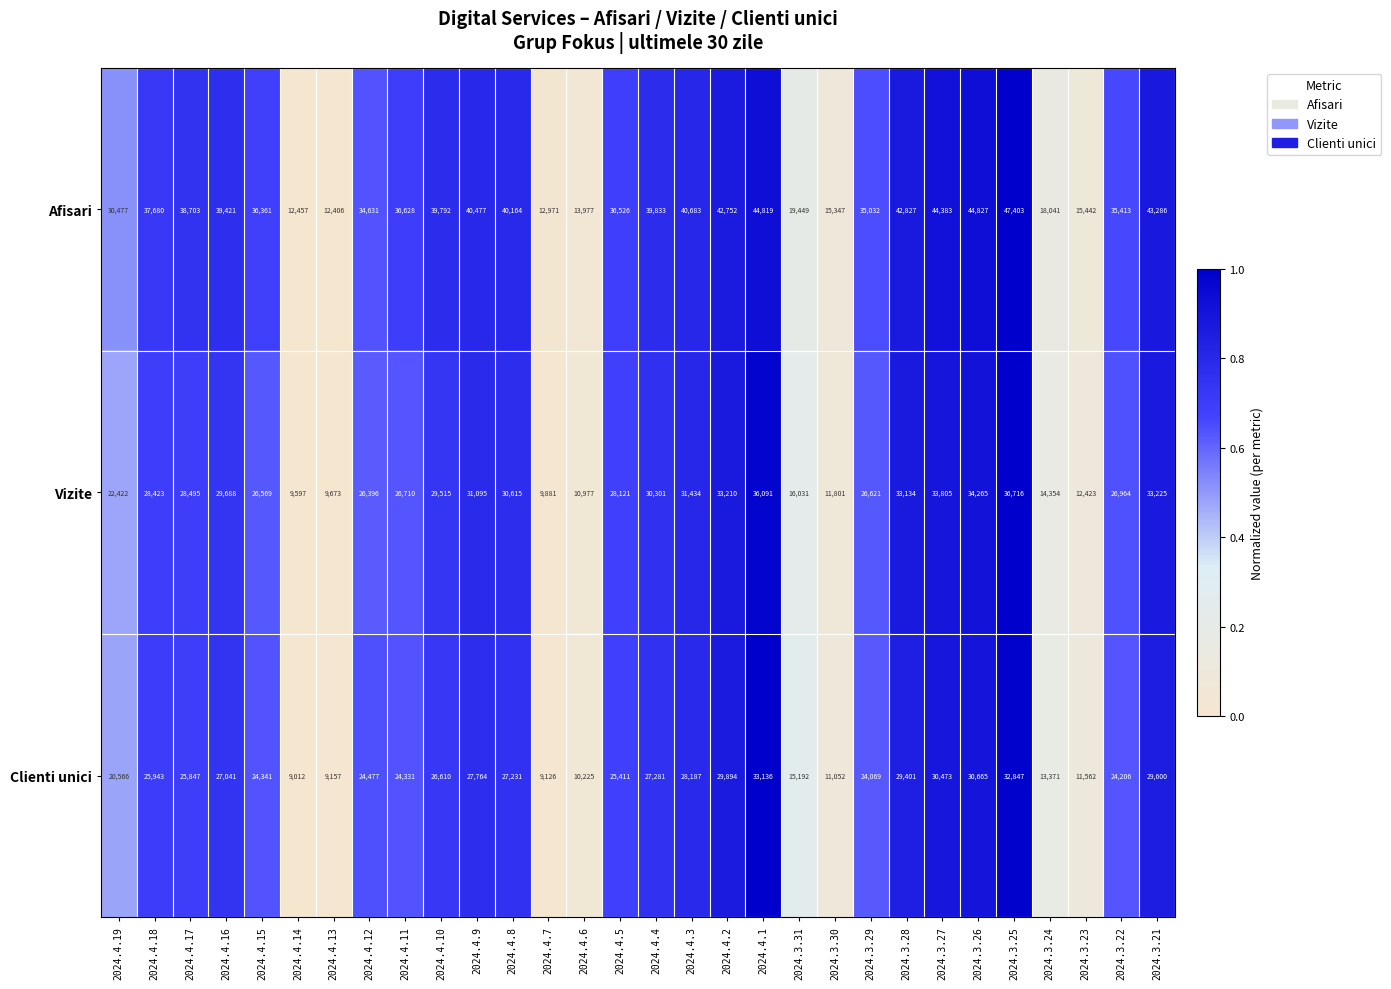

How many values in the Vizite series are below 28423?

15